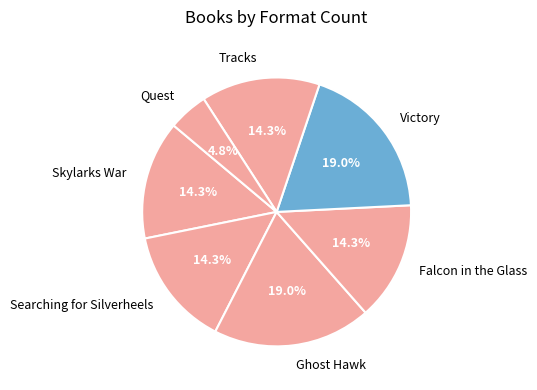

Which has a higher value, Quest or Victory?

Victory